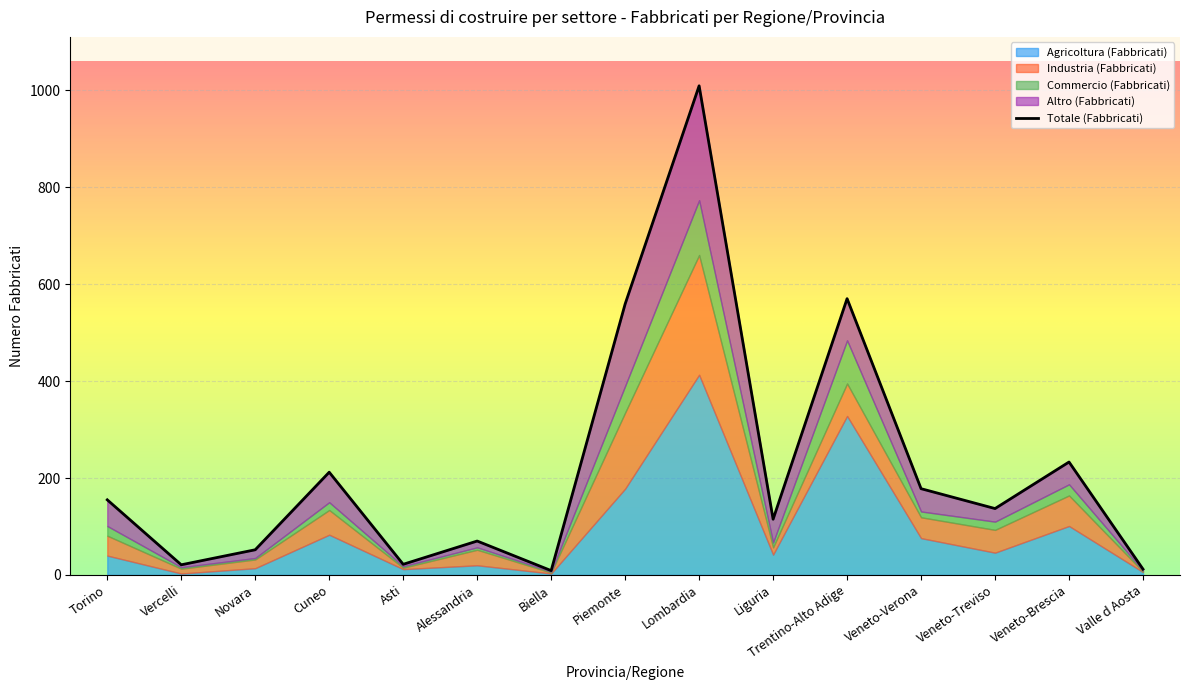

What is the spread (max minus min) of values at Lombardia?

896